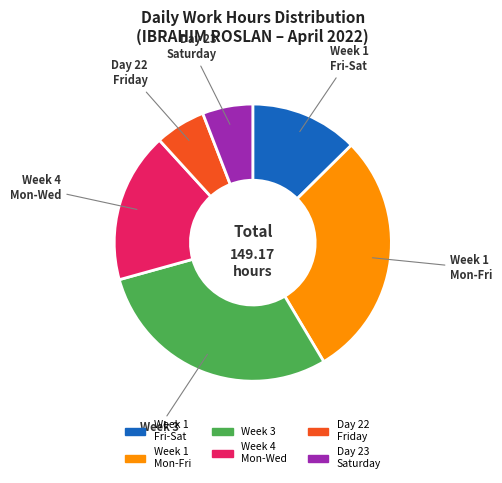

Which has a higher value, Day 23 Saturday or Week 3?

Week 3